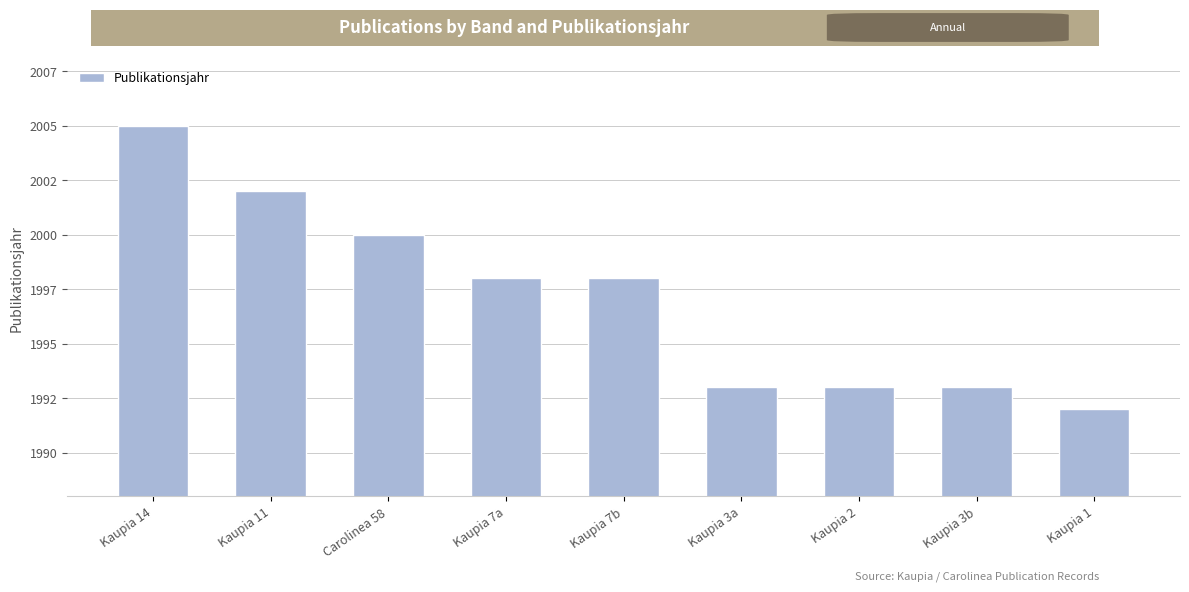

Rank the categories by value from highest to lowest.

Kaupia 14, Kaupia 11, Carolinea 58, Kaupia 7a, Kaupia 7b, Kaupia 3a, Kaupia 2, Kaupia 3b, Kaupia 1